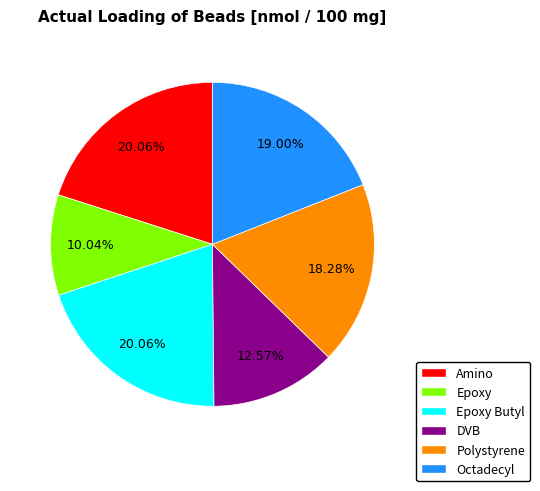

Is there a majority slice in this chart?

No